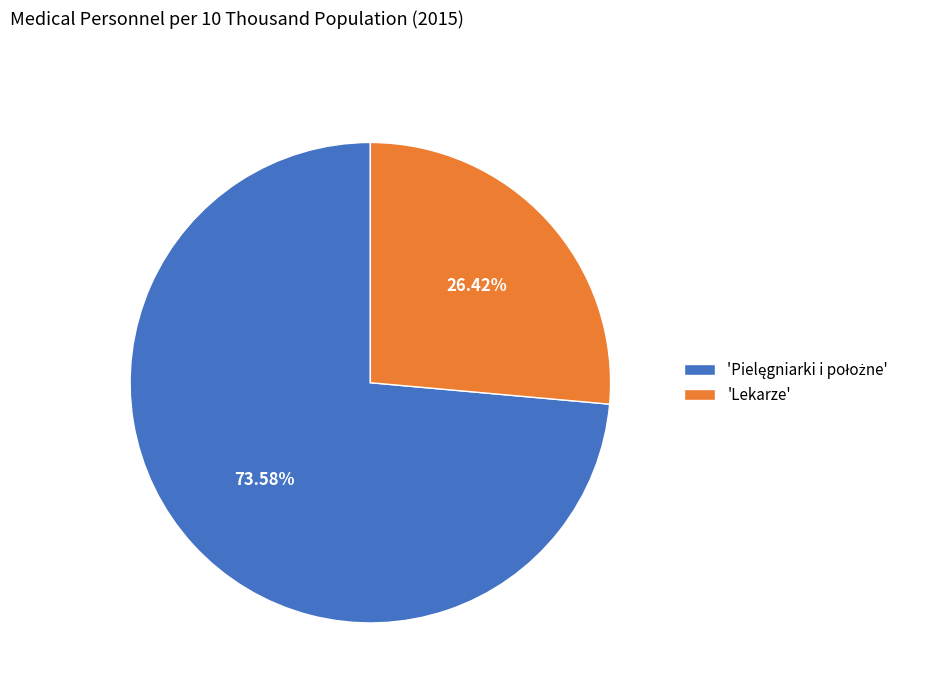

To the nearest percent, what is the difference between the largest and smallest slice percentages?

47%